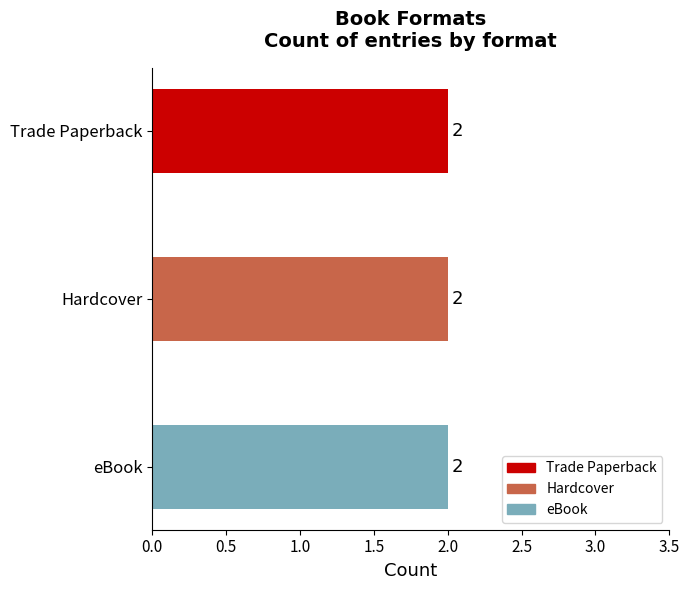

At which category does the chart reach its peak across all series?

Trade Paperback